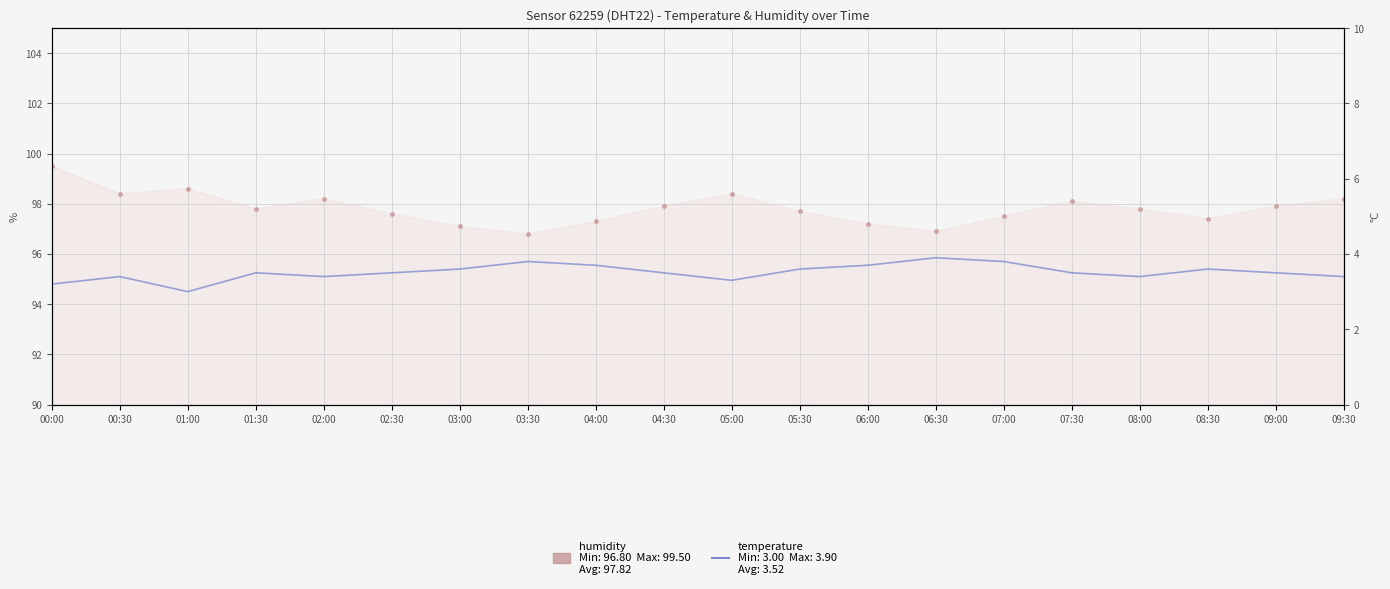

Which series has the largest range (max minus min)?

humidity